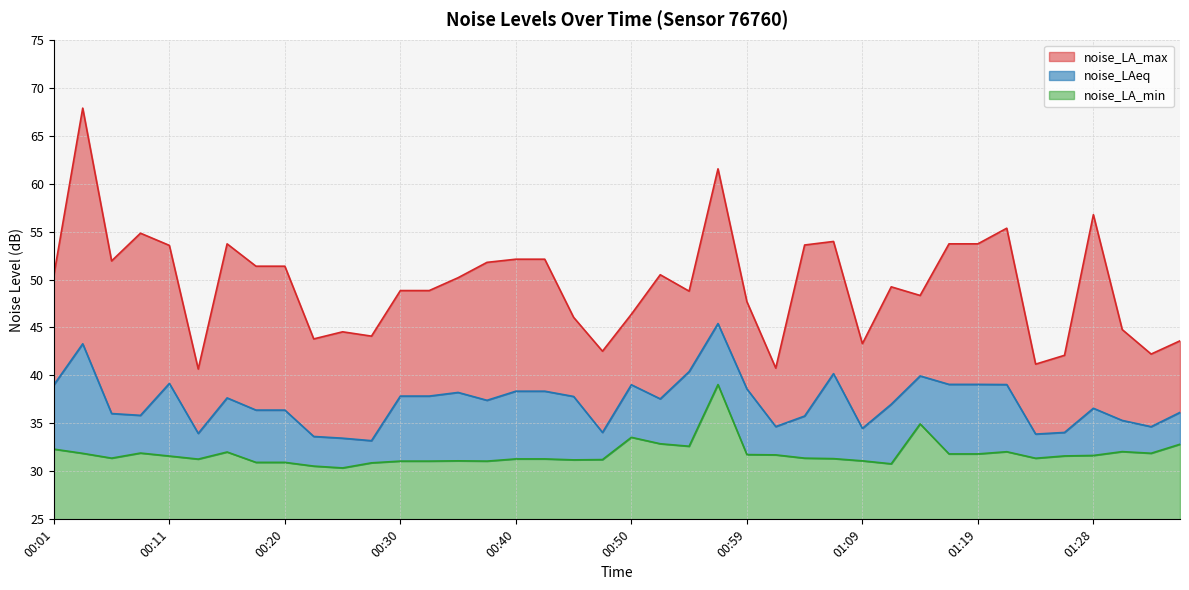

What is the value of the noise_LAeq point at the 40th from the left?

36.1